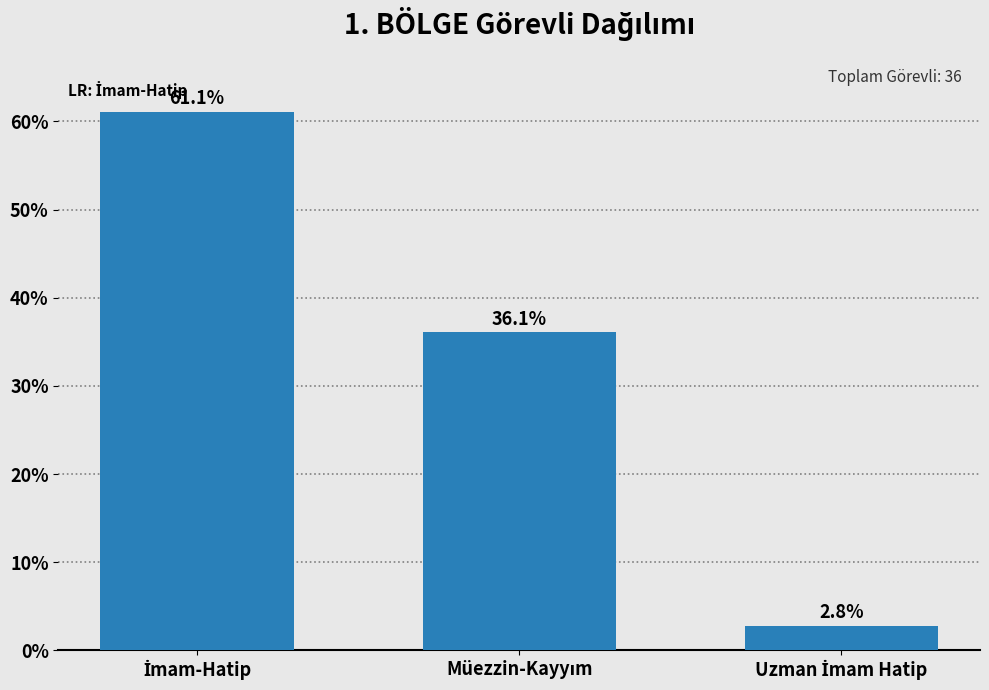

Reading left to right, what are all the values shown in this chart?

61.1	36.1	2.8